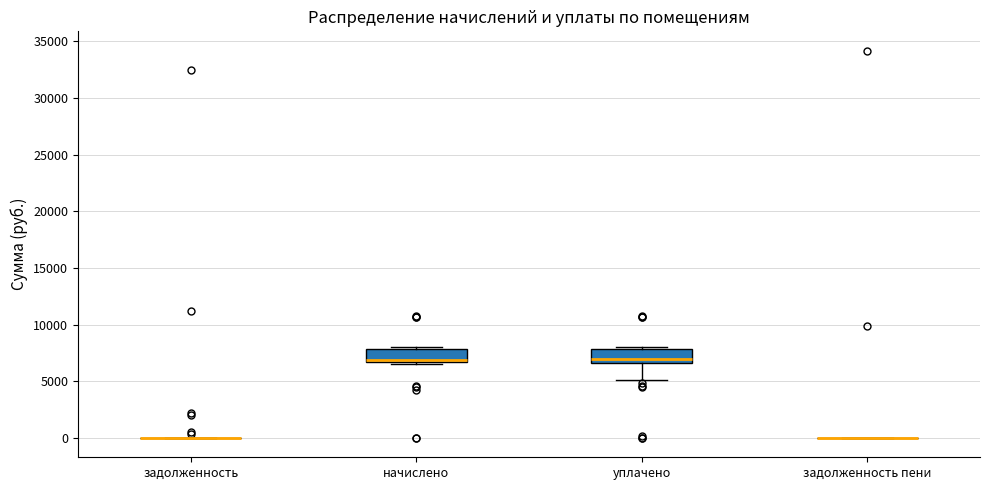

Reading left to right, transcribe this box plot: for each box, give where its median line is, the range the box spans, and where its two whiskers end, as read against the y-axis. The values are not printed on the chart, so give them approximately, as read against the axis.

задолженность: box collapsed to a line at 0, whiskers 0 to 0
начислено: median 7000, box 6500 to 8000, whiskers 6500 to 8000 (just above the box's upper edge)
уплачено: median 7000, box 6500 to 8000, whiskers 5000 to 8000 (just above the box's upper edge)
задолженность пени: box collapsed to a line at 0, whiskers 0 to 0